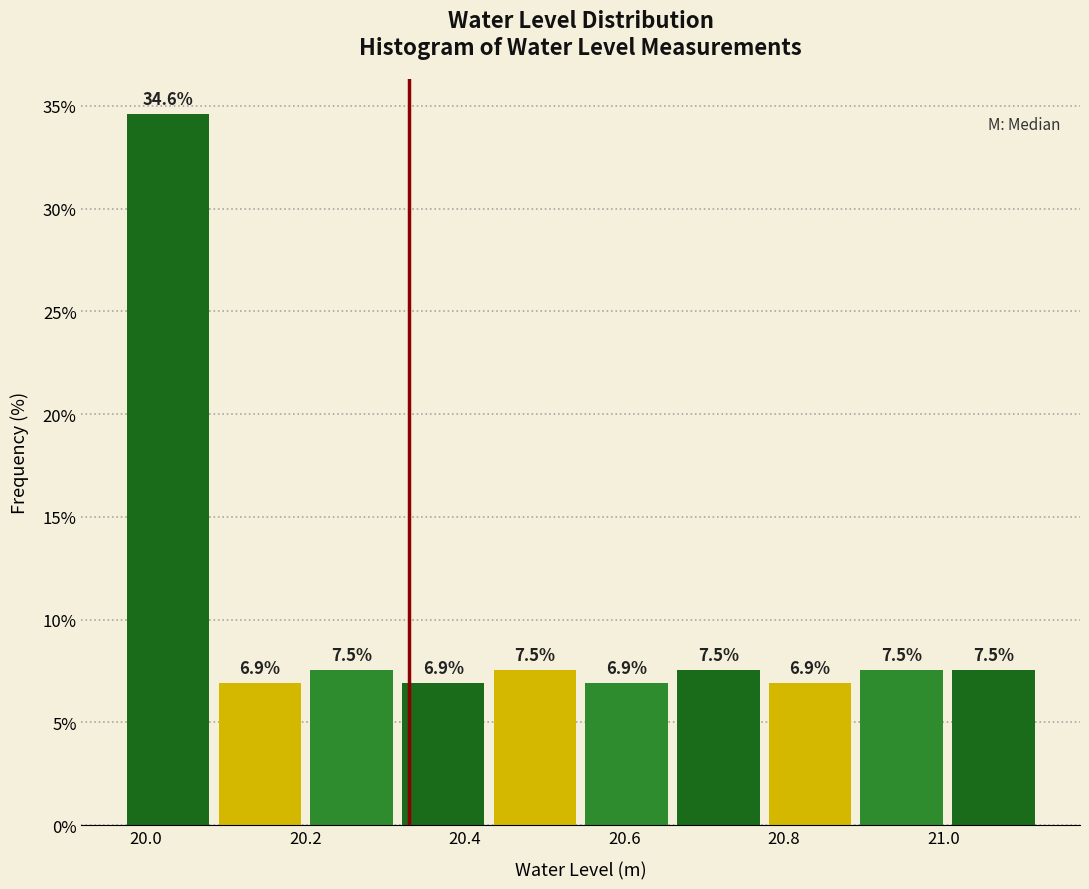

Reading left to right, transcribe this chart: for each bar, give the range it covers on the x-axis and its height. The bar edges are not printed on the chart, so give them approximately, as read against the axis.

19.970 to 20.085: 34.6
20.085 to 20.200: 6.9
20.200 to 20.315: 7.5
20.315 to 20.430: 6.9
20.430 to 20.545: 7.5
20.545 to 20.660: 6.9
20.660 to 20.775: 7.5
20.775 to 20.890: 6.9
20.890 to 21.005: 7.5
21.005 to 21.120: 7.5